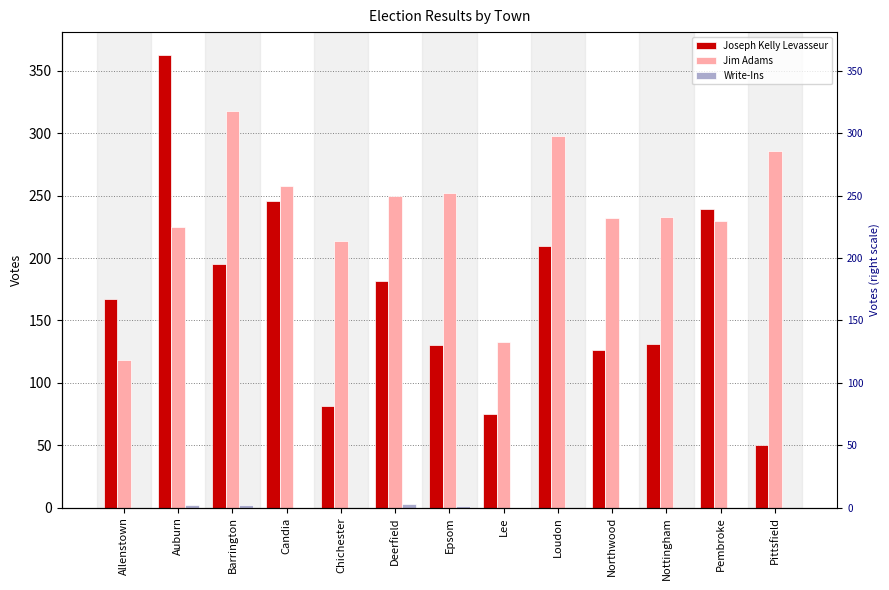

Reading left to right, what are all the values shown in this chart?

Joseph Kelly Levasseur: Allenstown=167	Auburn=363	Barrington=195	Candia=246	Chichester=81	Deerfield=182	Epsom=130	Lee=75	Loudon=210	Northwood=126	Nottingham=131	Pembroke=239	Pittsfield=50
Jim Adams: Allenstown=118	Auburn=225	Barrington=318	Candia=258	Chichester=214	Deerfield=250	Epsom=252	Lee=133	Loudon=298	Northwood=232	Nottingham=233	Pembroke=230	Pittsfield=286
Write-Ins: Allenstown=0	Auburn=2	Barrington=2	Candia=0	Chichester=0	Deerfield=3	Epsom=1	Lee=0	Loudon=0	Northwood=0	Nottingham=0	Pembroke=0	Pittsfield=0